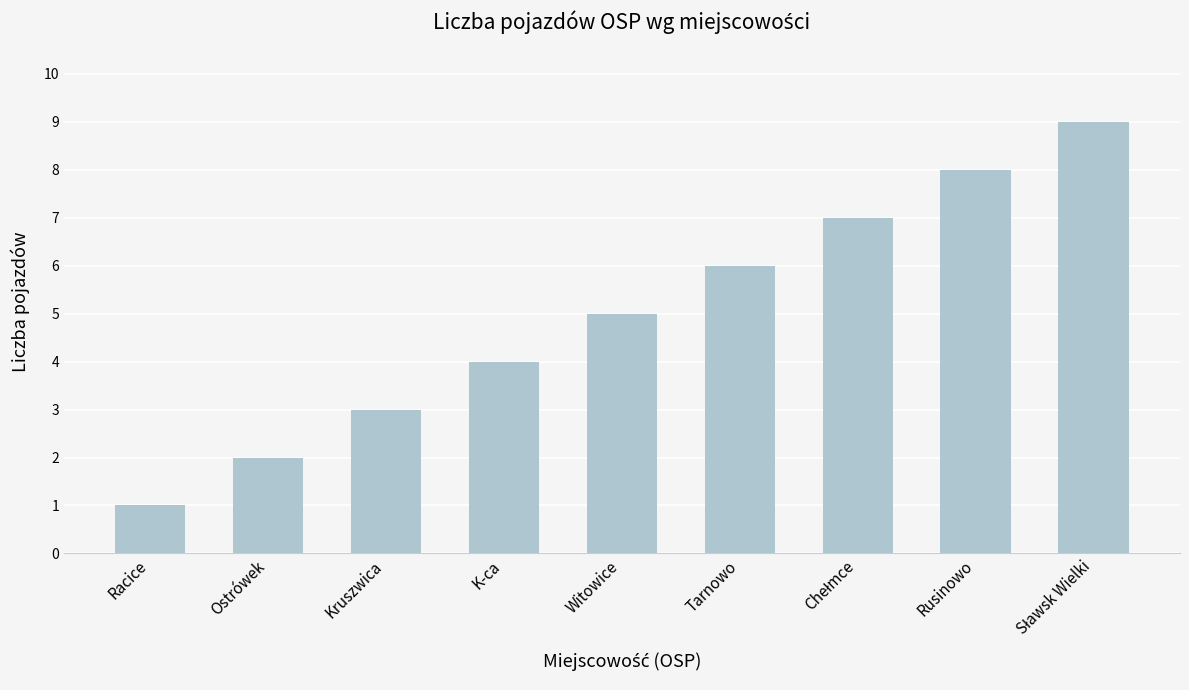

How many data points does each series have?

9